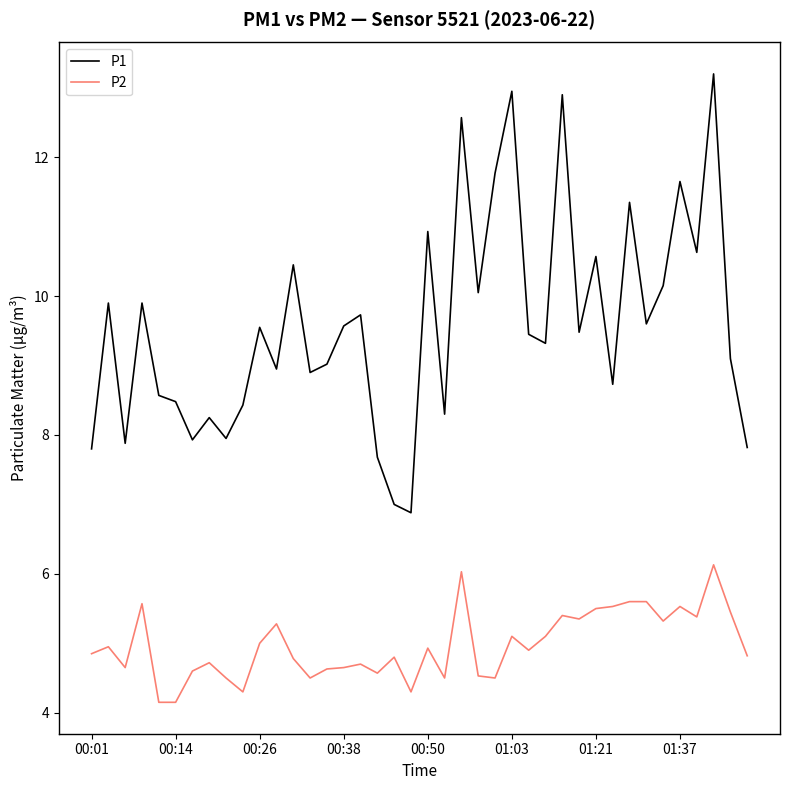

What is the average value of the P2 series?

5.0